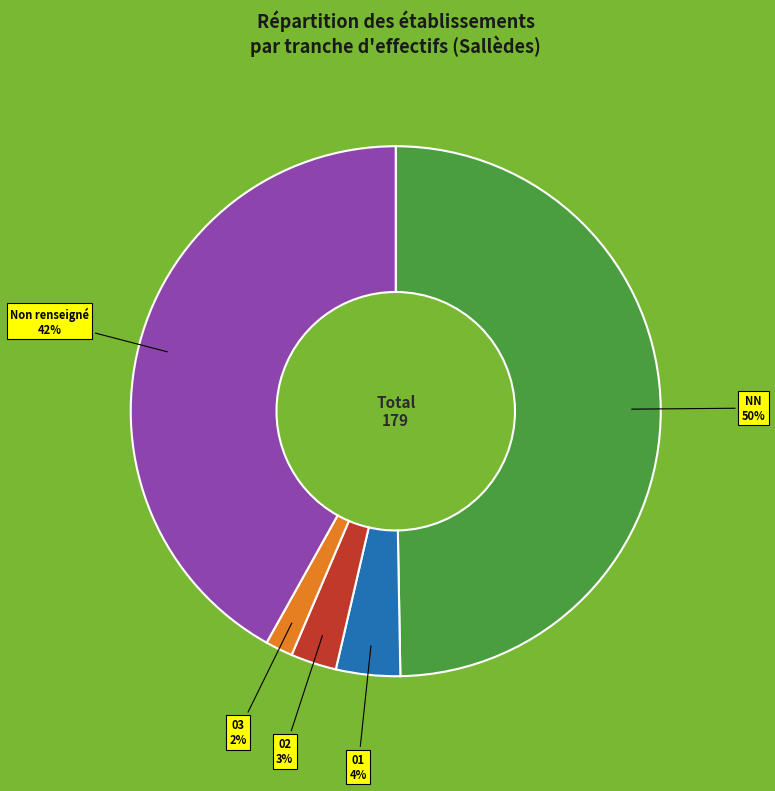

To the nearest percent, what is the average slice percentage?

20%